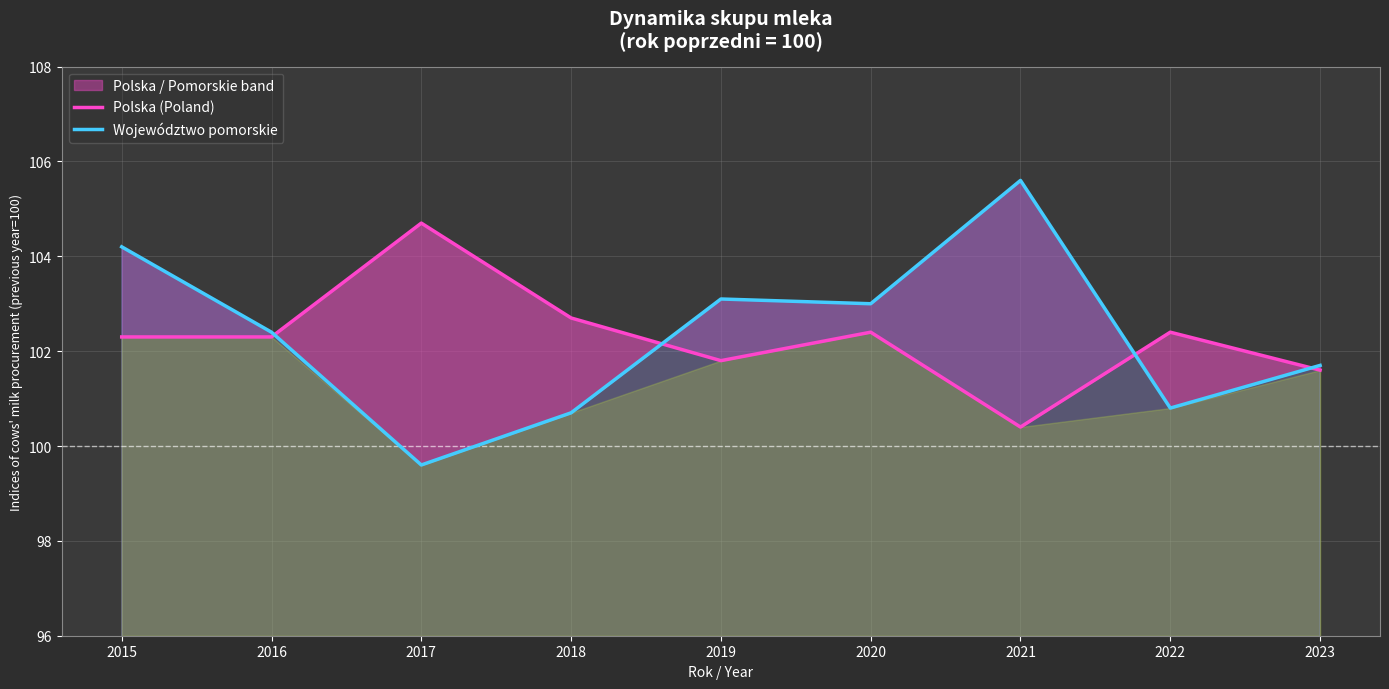

Read the Polska (Poland) value at 2021.

100.4